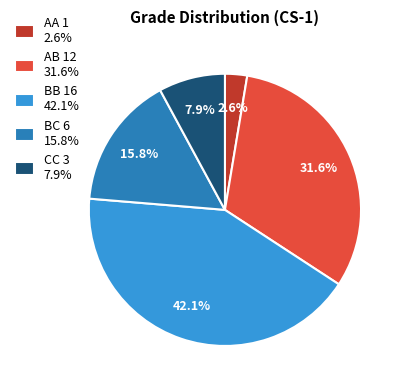

Combined, do AB 12 31.6% and BB 16 42.1% account for over 50%?

Yes